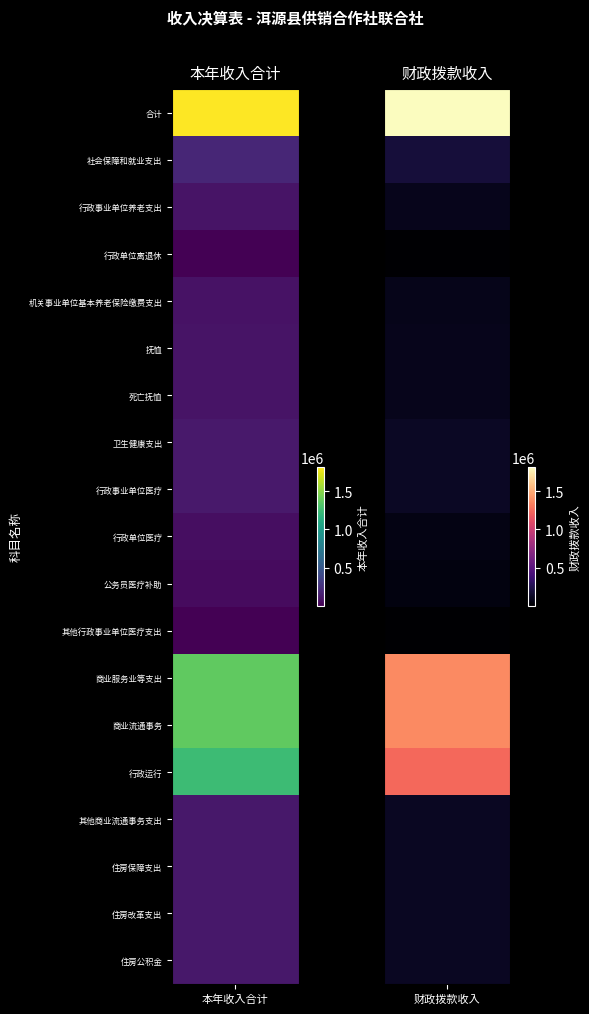

True or false: 本年收入合计 has a value of 195594.4 at 8.

False